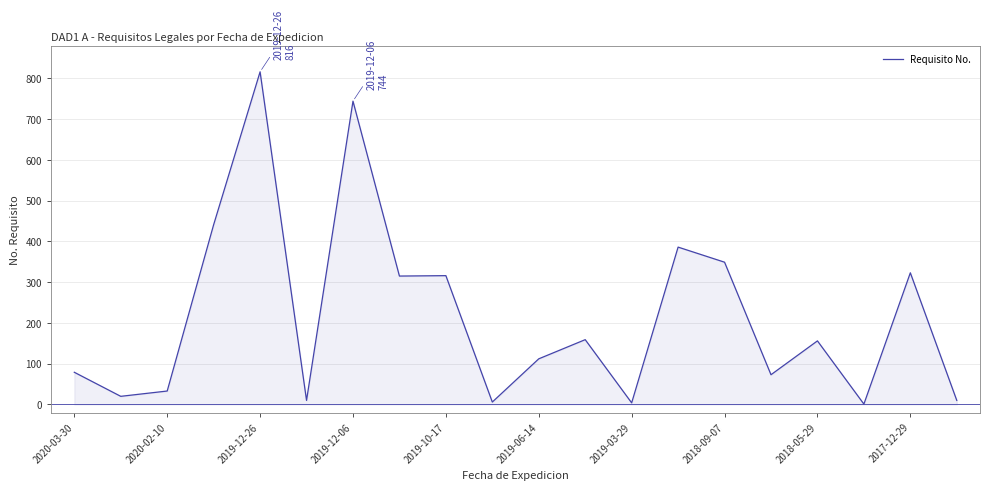

What is the greatest value displayed?

816